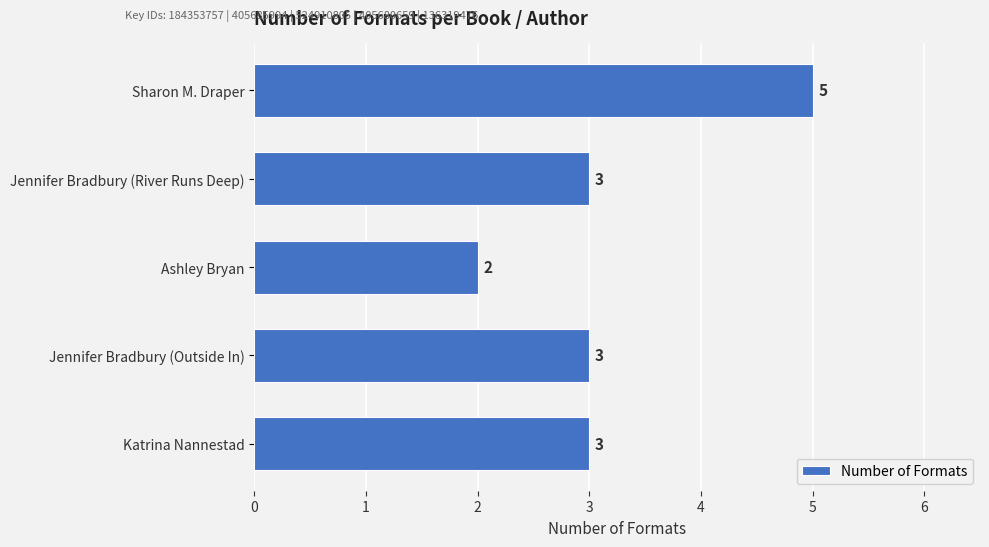

Count the number of data series in this chart.

1